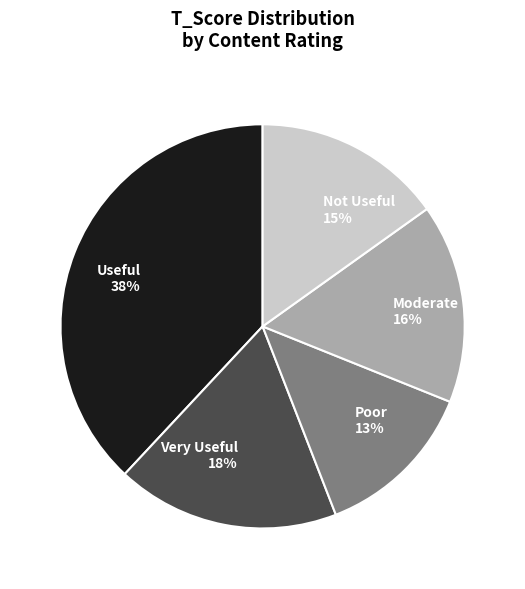

To the nearest percent, what percentage of the pie is Not Useful 15%?

15%